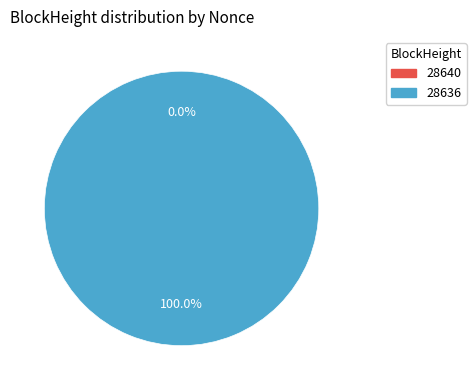

Which has a higher value, 28636 or 28640?

28636